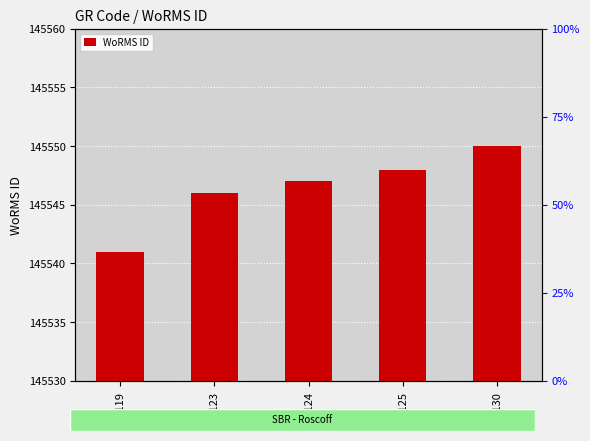

Rank the categories by value from highest to lowest.

RAS130, RAS125, RAS124, RAS123, RAS119